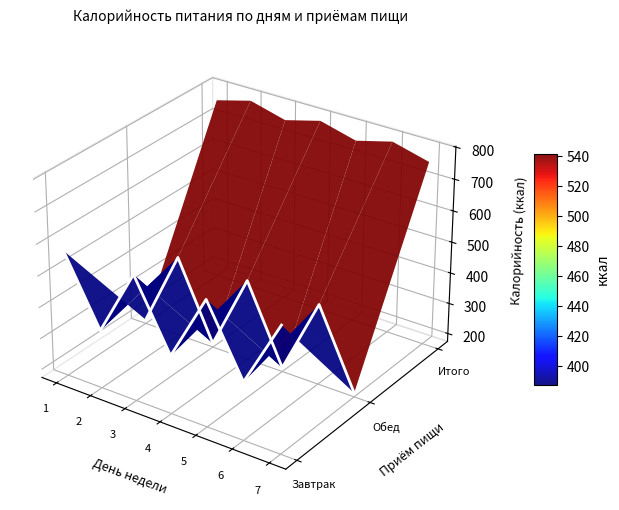

How many interior local peaks does the Обед series have?

3